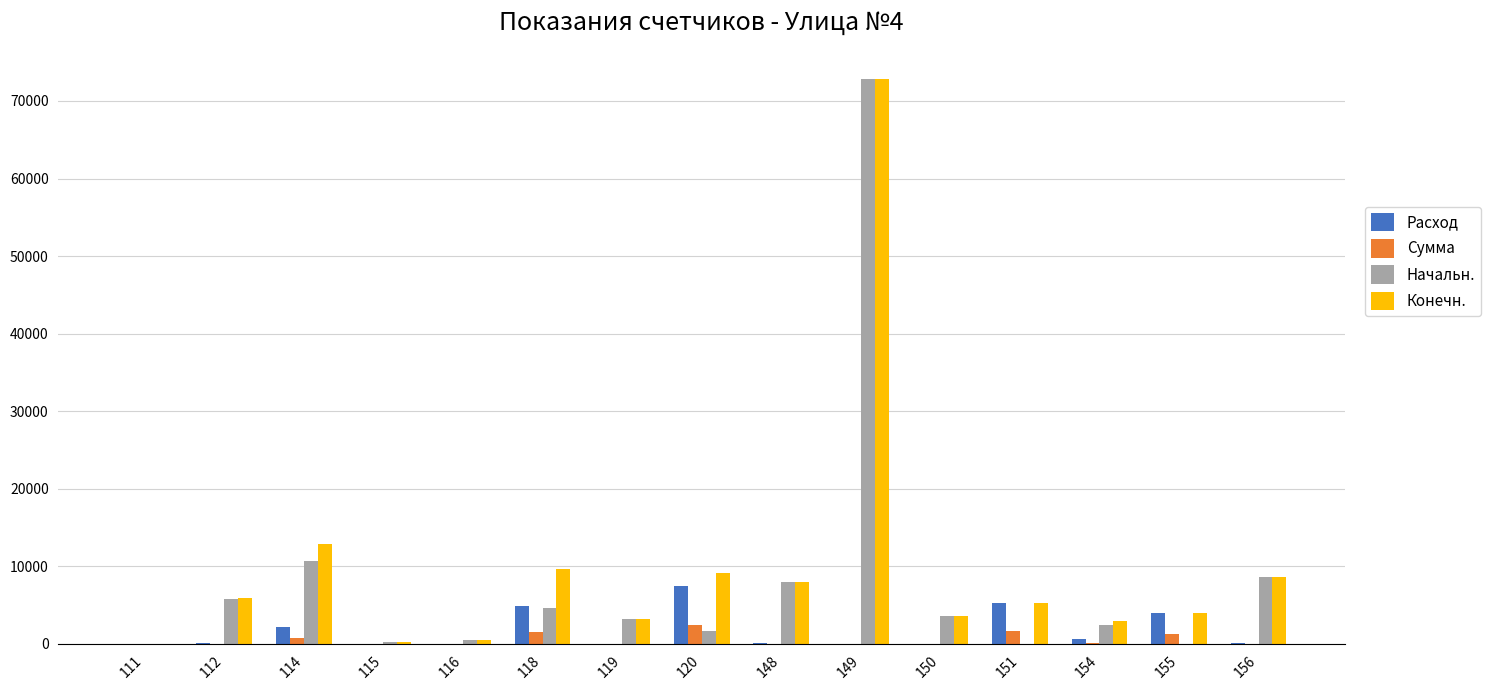

What is the sum of all Сумма values?

7898.9